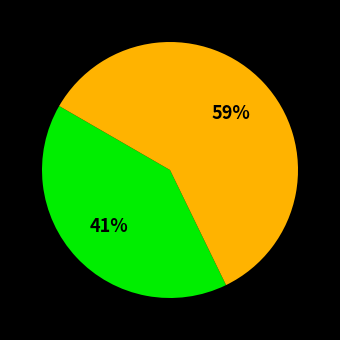

To the nearest percent, what is the average slice percentage?

50%